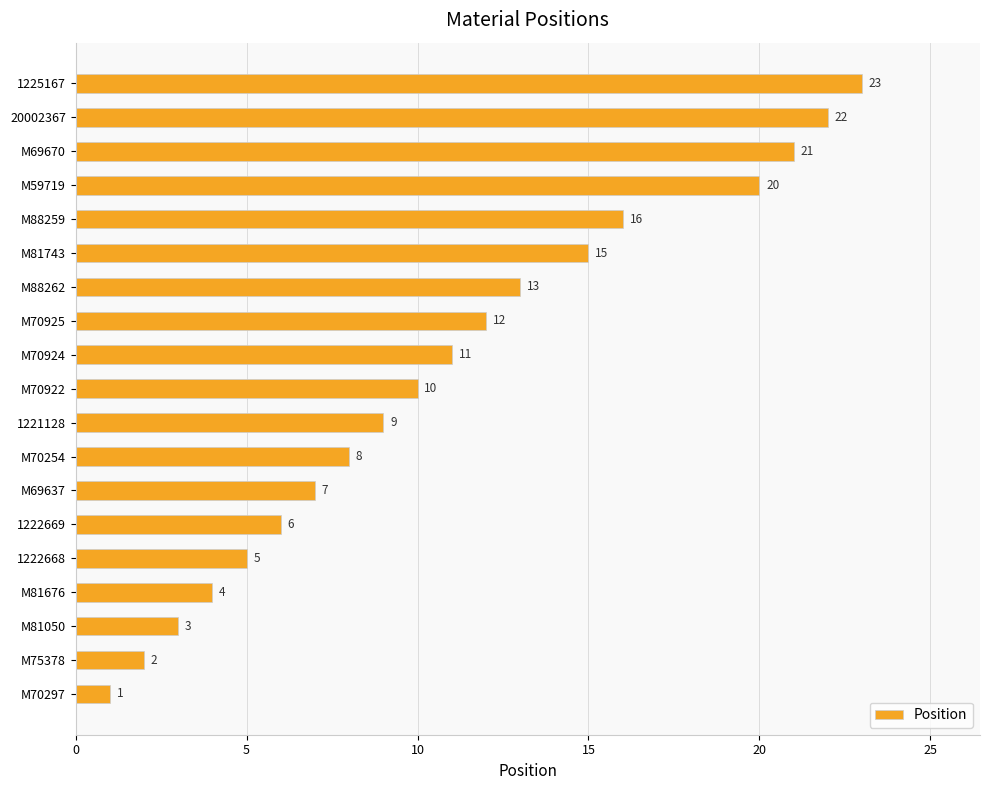

How many values are below 10?

9